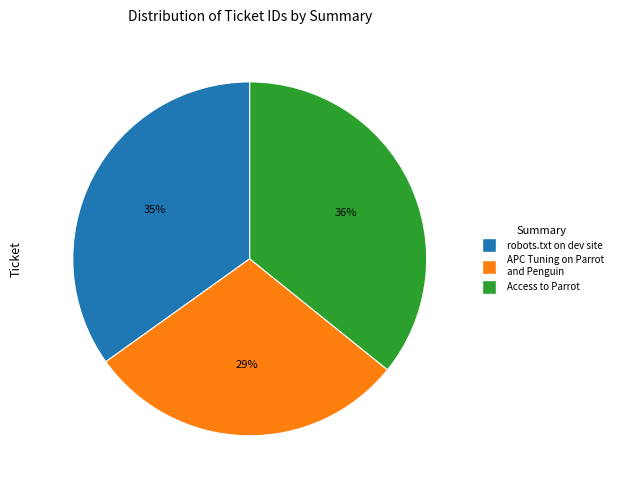

Is the sum of robots.txt on dev site and Access to Parrot greater than half?

Yes